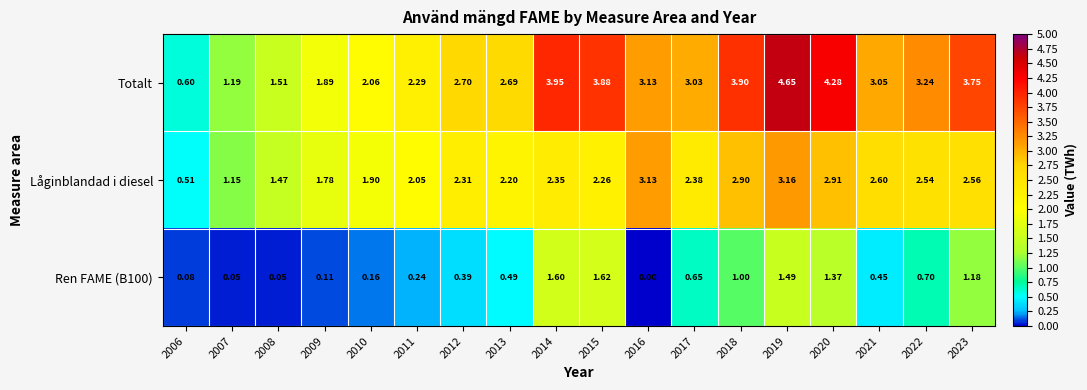

Which series has the widest spread of values?

Totalt